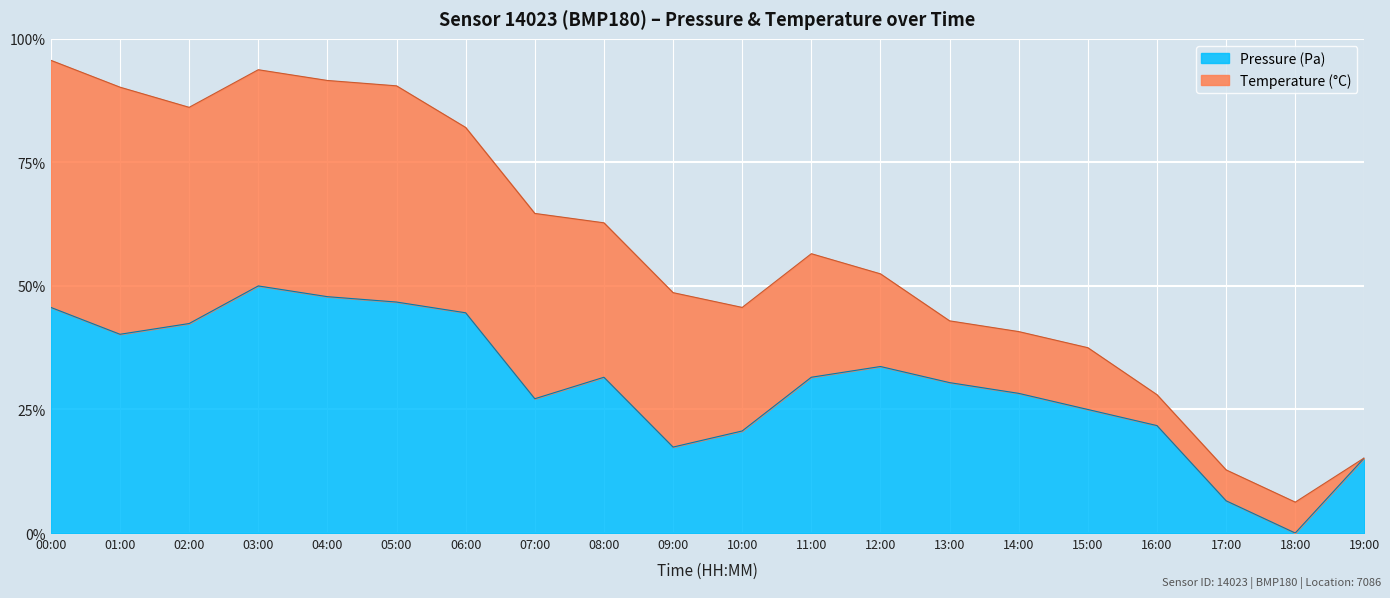

Rank the categories by value from highest to lowest.

03:00, 04:00, 05:00, 00:00, 06:00, 02:00, 01:00, 12:00, 08:00, 11:00, 13:00, 14:00, 07:00, 15:00, 16:00, 10:00, 09:00, 19:00, 17:00, 18:00